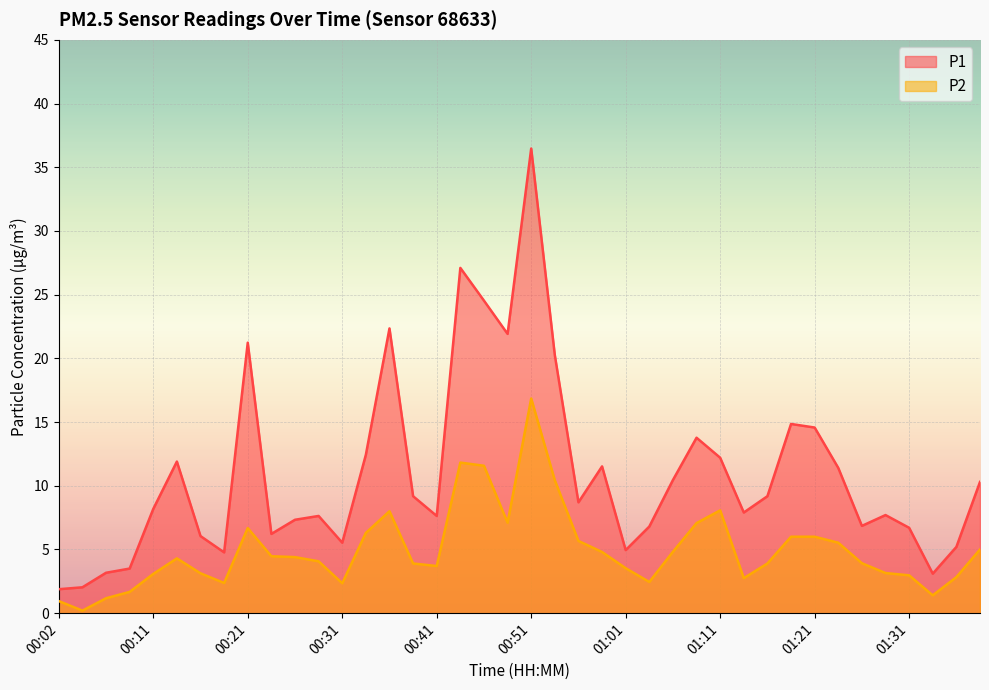

How many data points in P2 are above 4?

21